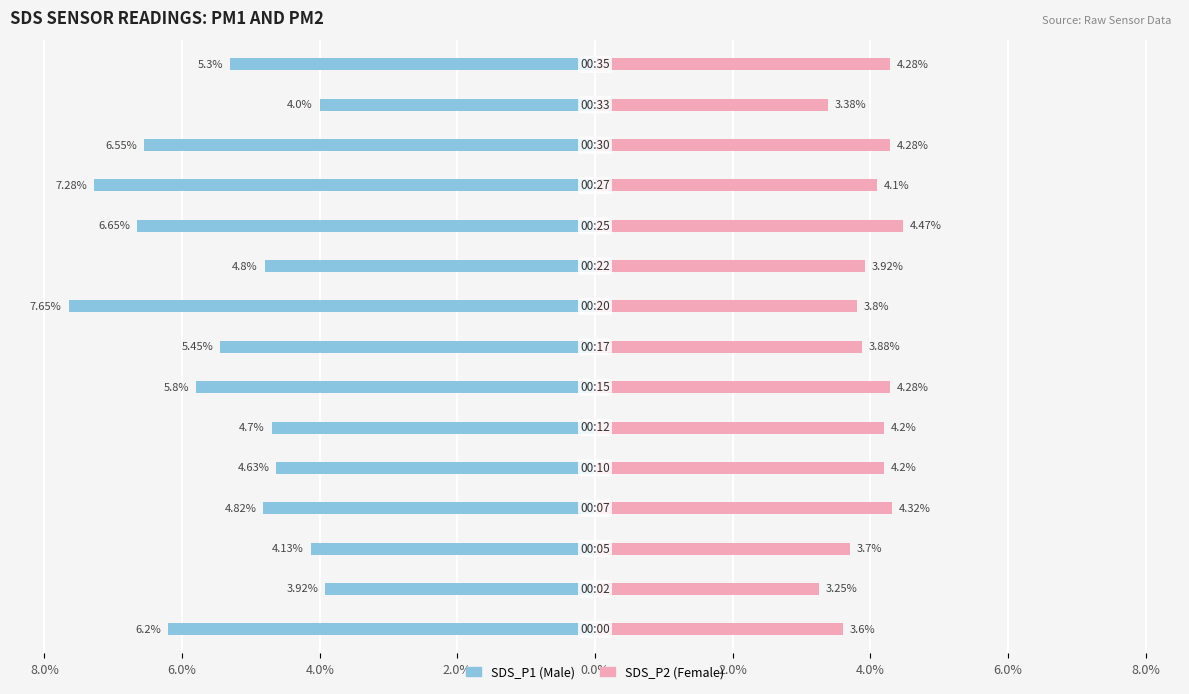

What is the lowest value of the SDS_P2 series?

3.2